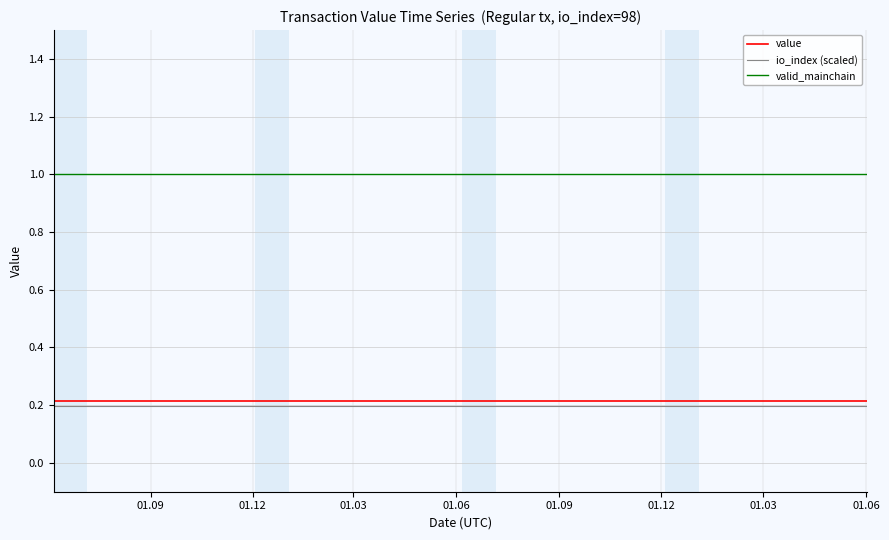

Is this an area chart (filled region under the line)?

No